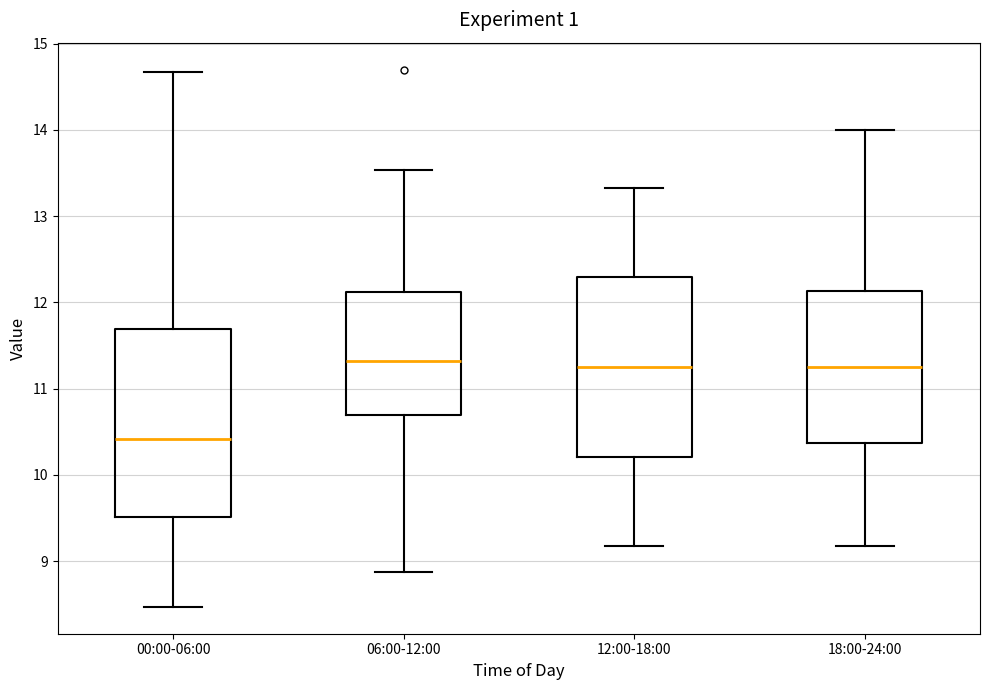

Reading left to right, read every box against the y-axis: the position of its median line, the range the box covers, and the ends of its whiskers. The values are not printed on the chart, so give them approximately, as read against the axis.

00:00-06:00: median 10.4, box 9.5 to 11.7, whiskers 8.5 to 14.7
06:00-12:00: median 11.3, box 10.7 to 12.1, whiskers 8.9 to 13.5
12:00-18:00: median 11.3, box 10.2 to 12.3, whiskers 9.2 to 13.3
18:00-24:00: median 11.3, box 10.4 to 12.1, whiskers 9.2 to 14.0